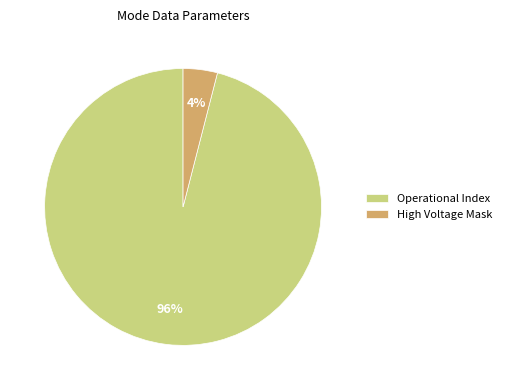

True or false: Operational Index accounts for 96% of the total.

True